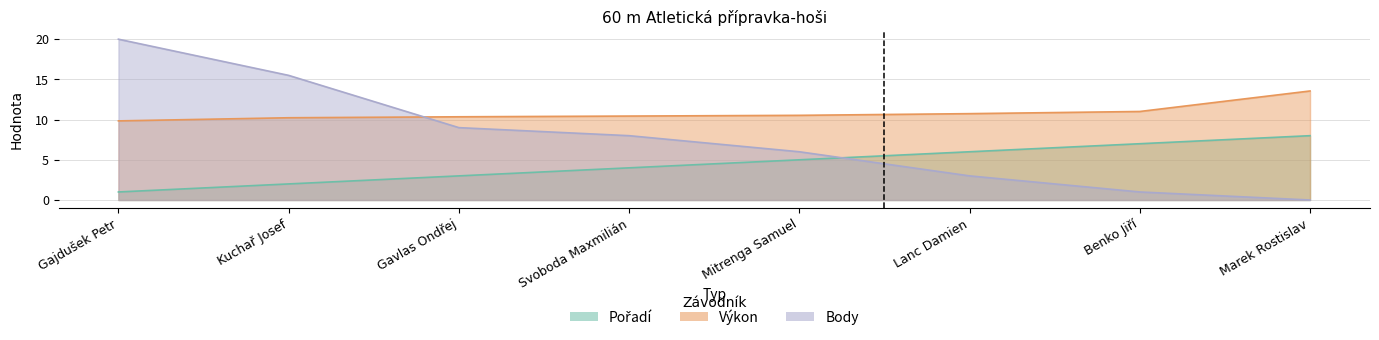

Is it true that Výkon equals 10.4 at Svoboda Maxmilián?

True